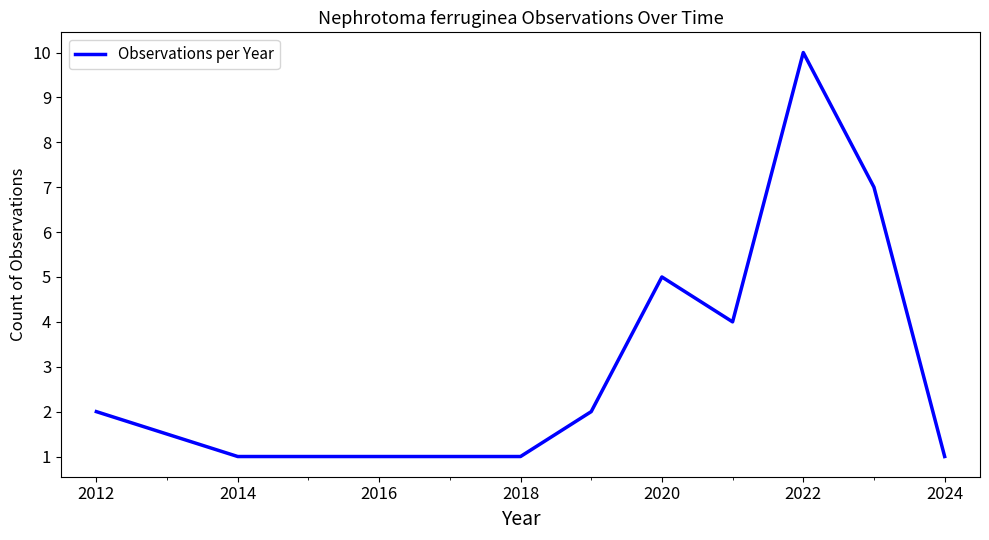

What is the difference between the maximum and minimum values?

9